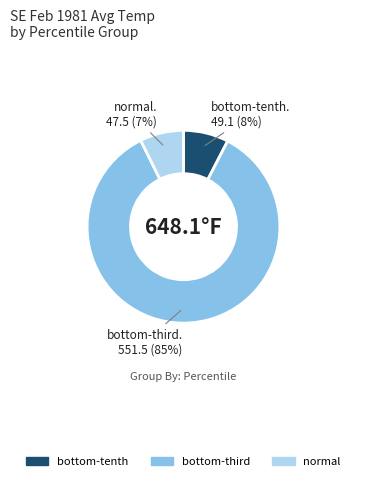

Does any single category account for the majority?

Yes